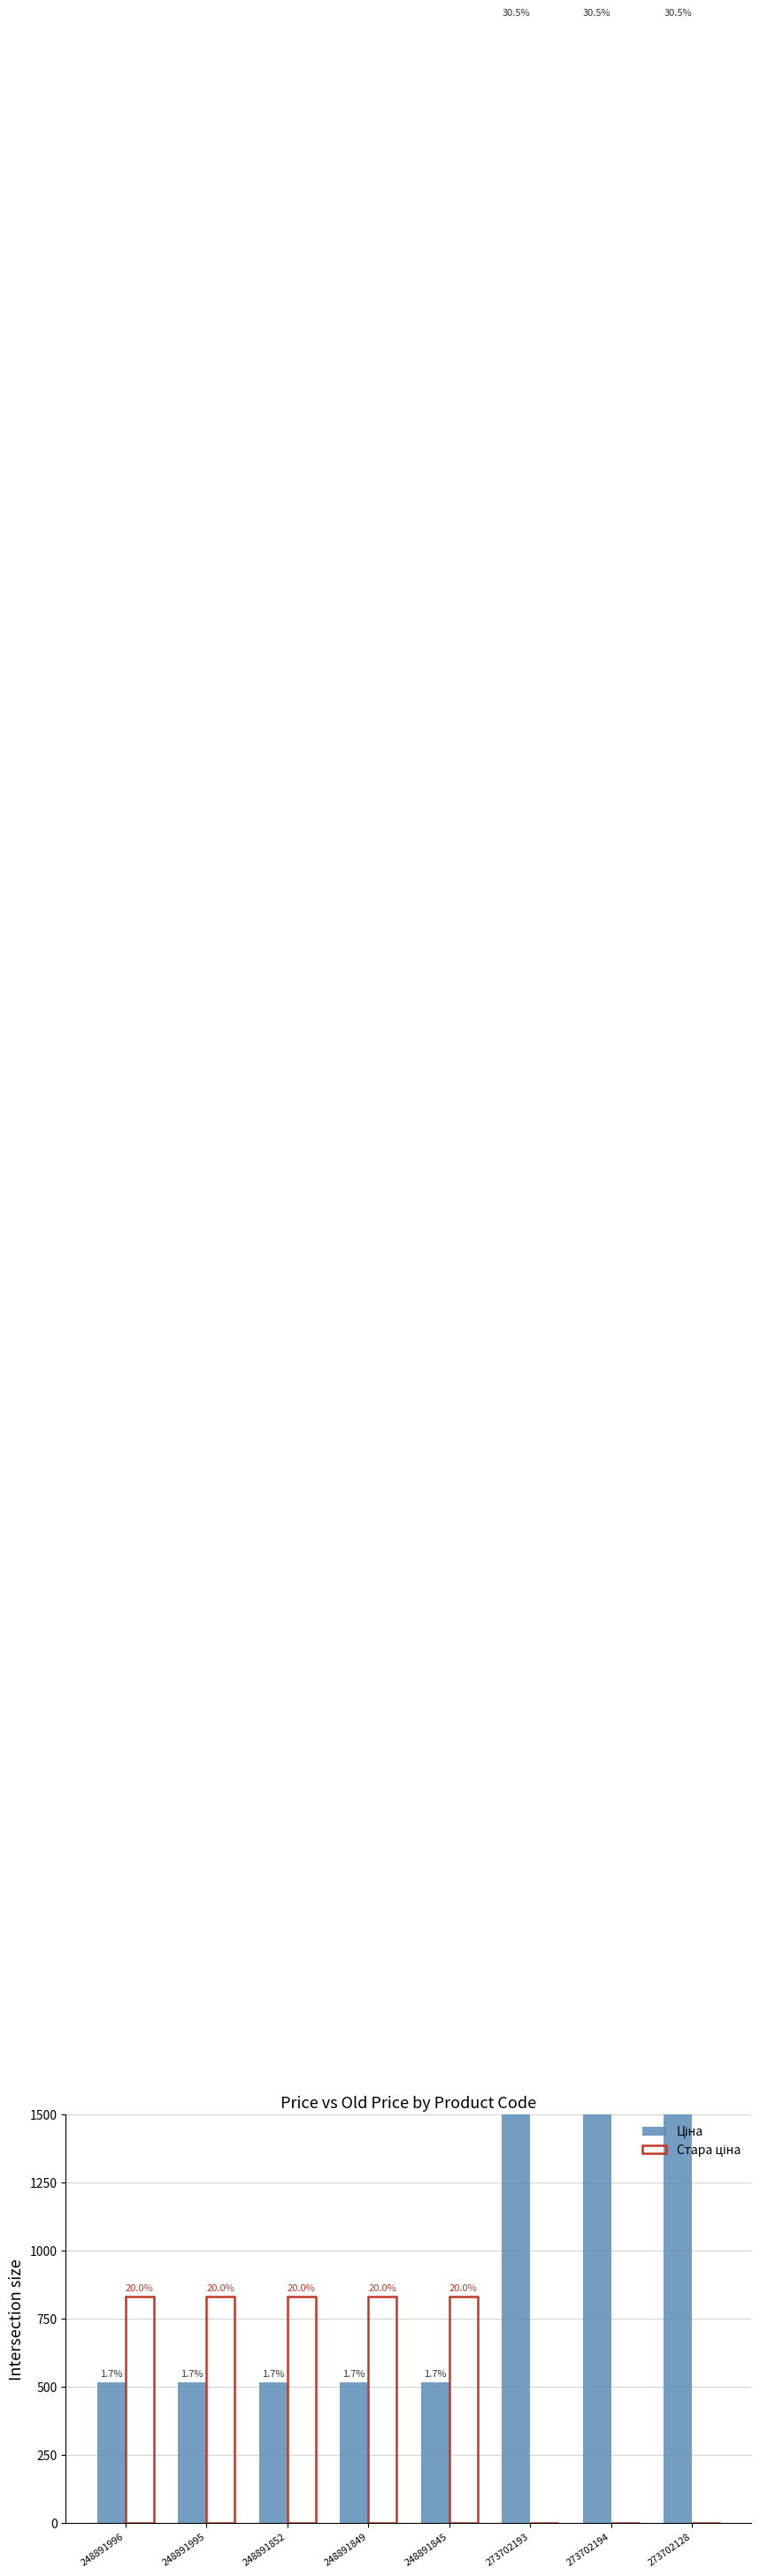

What are all the series names shown in the legend?

Ціна, Стара ціна